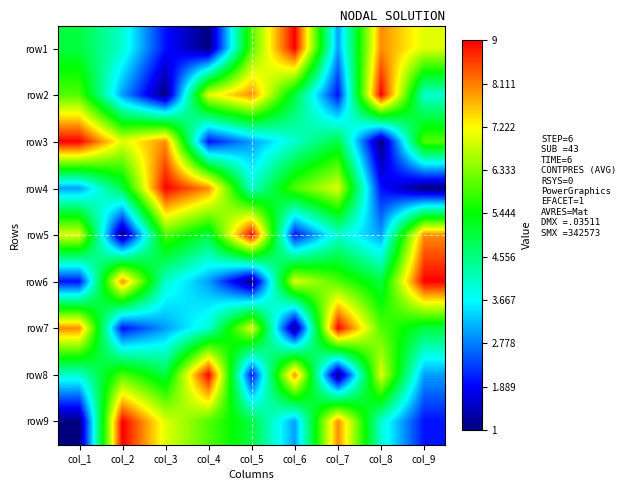

Reading left to right, list all the values displayed in this chart.

row1: col_1=5	col_2=4	col_3=2	col_4=1	col_5=6	col_6=9	col_7=3	col_8=8	col_9=7
row2: col_1=6	col_2=3	col_3=1	col_4=7	col_5=8	col_6=5	col_7=2	col_8=9	col_9=4
row3: col_1=9	col_2=7	col_3=8	col_4=2	col_5=3	col_6=4	col_7=5	col_8=1	col_9=6
row4: col_1=3	col_2=5	col_3=9	col_4=8	col_5=4	col_6=6	col_7=7	col_8=2	col_9=1
row5: col_1=7	col_2=1	col_3=6	col_4=5	col_5=9	col_6=2	col_7=4	col_8=3	col_9=8
row6: col_1=2	col_2=8	col_3=4	col_4=3	col_5=1	col_6=7	col_7=6	col_8=5	col_9=9
row7: col_1=8	col_2=2	col_3=3	col_4=4	col_5=7	col_6=1	col_7=9	col_8=6	col_9=5
row8: col_1=4	col_2=6	col_3=5	col_4=9	col_5=2	col_6=8	col_7=1	col_8=7	col_9=3
row9: col_1=1	col_2=9	col_3=7	col_4=6	col_5=5	col_6=3	col_7=8	col_8=4	col_9=2